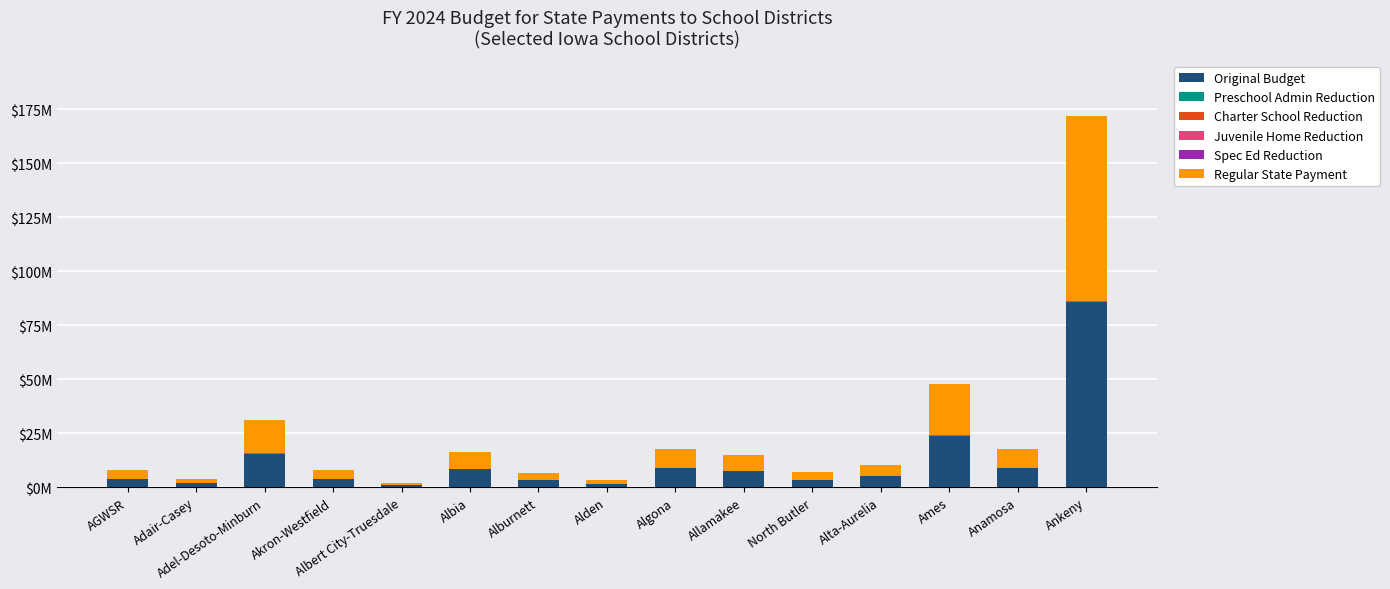

Does the chart contain stacked bars?

Yes